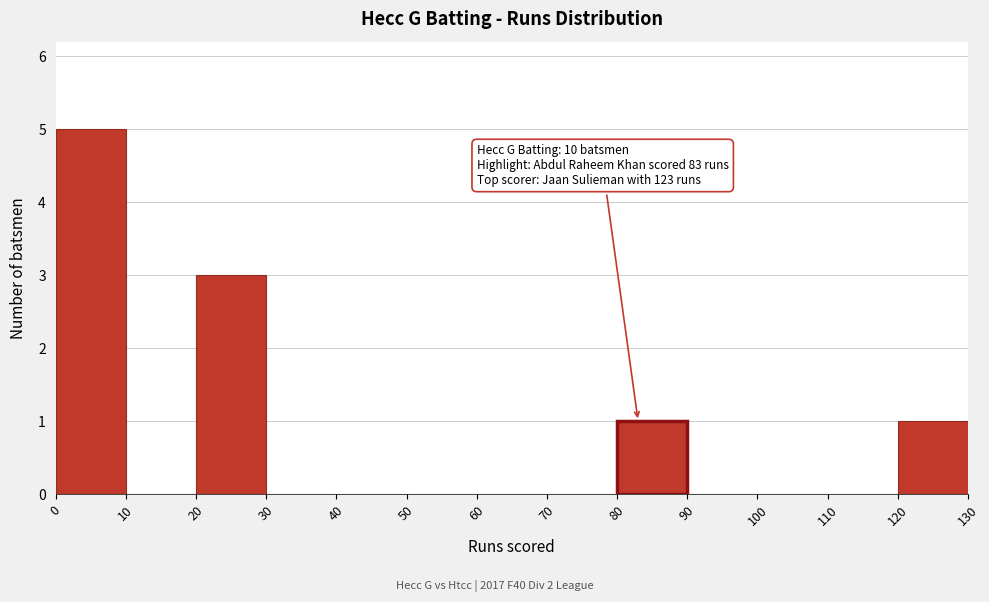

Over which range of the x-axis is the bar tallest?

0 to 10